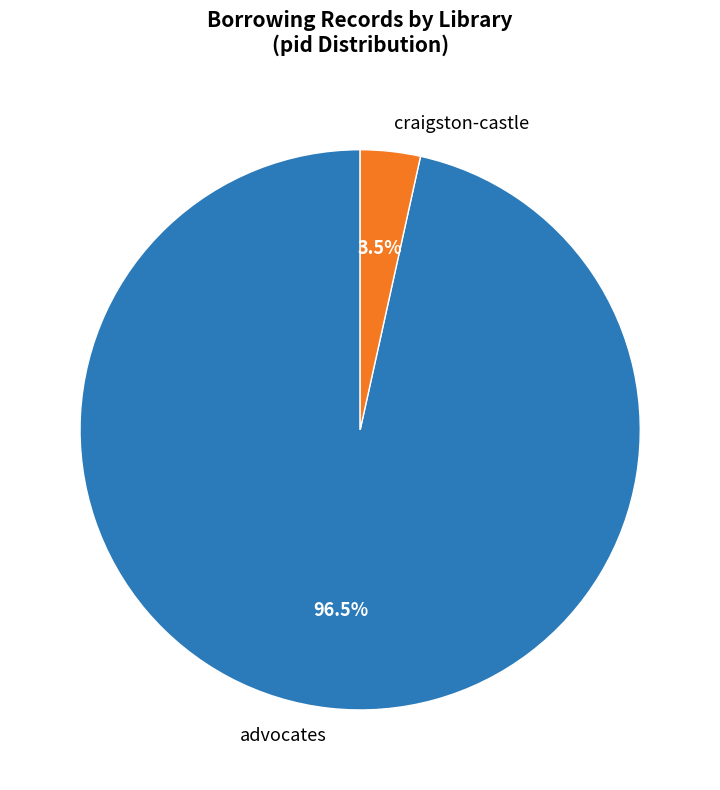

Which slice is the largest?

advocates